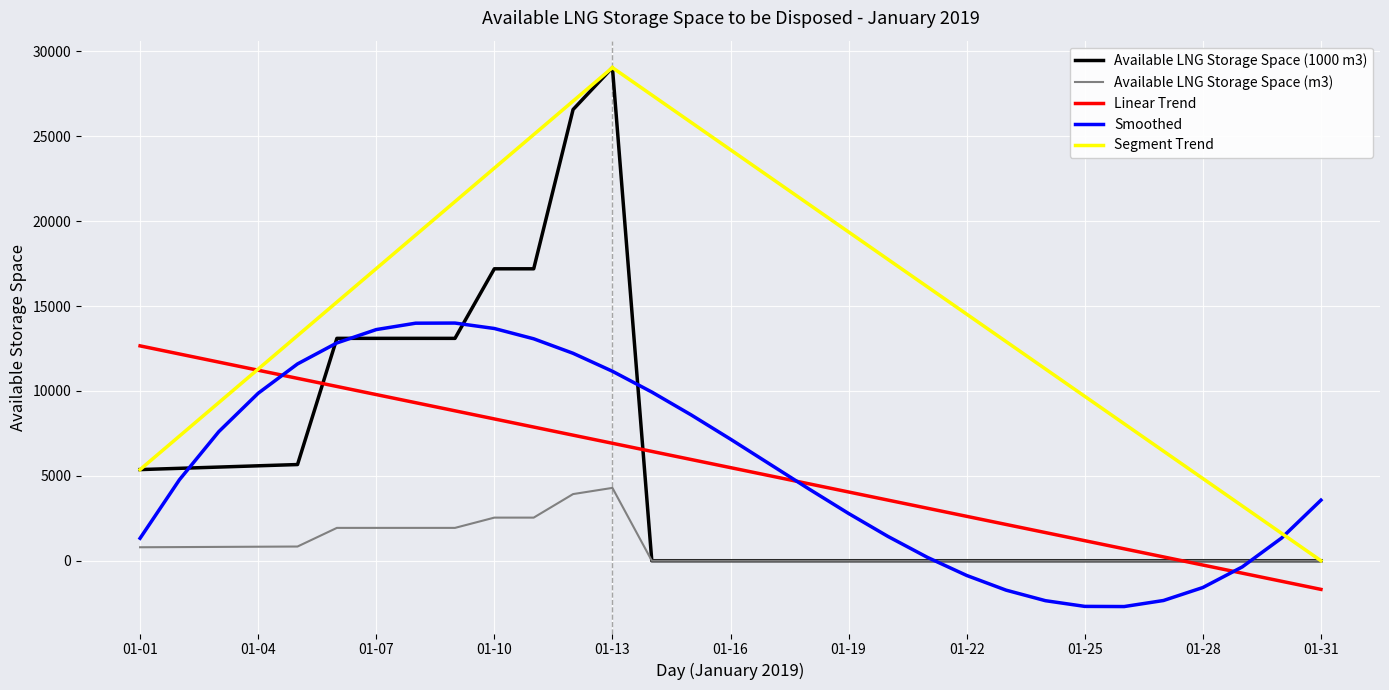

At which label does Available LNG Storage Space (m3) reach its minimum?

2019-01-14